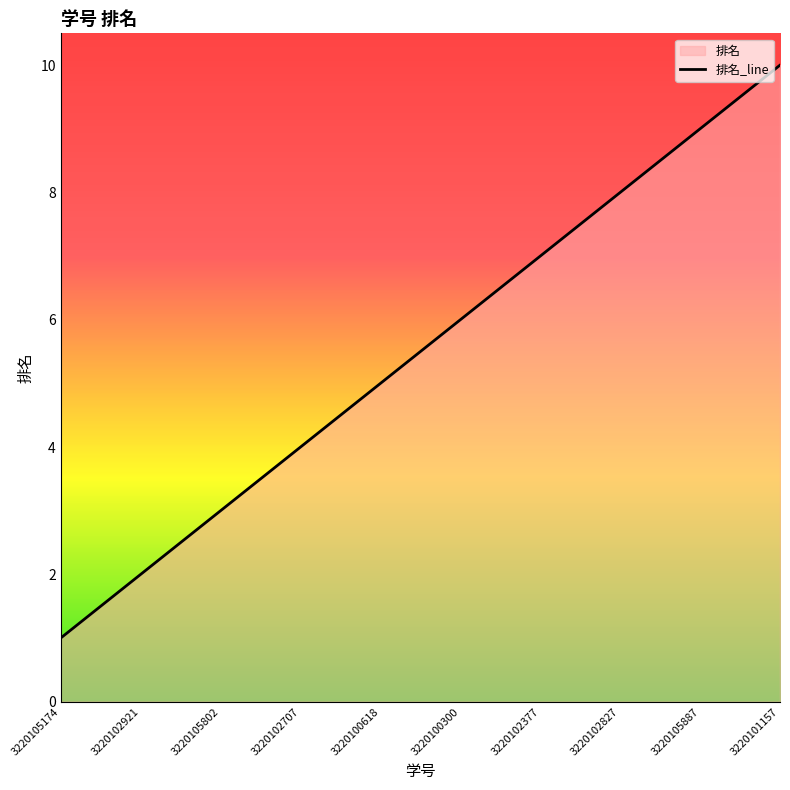

Is it true that the value at 3220102377 is 7?

True